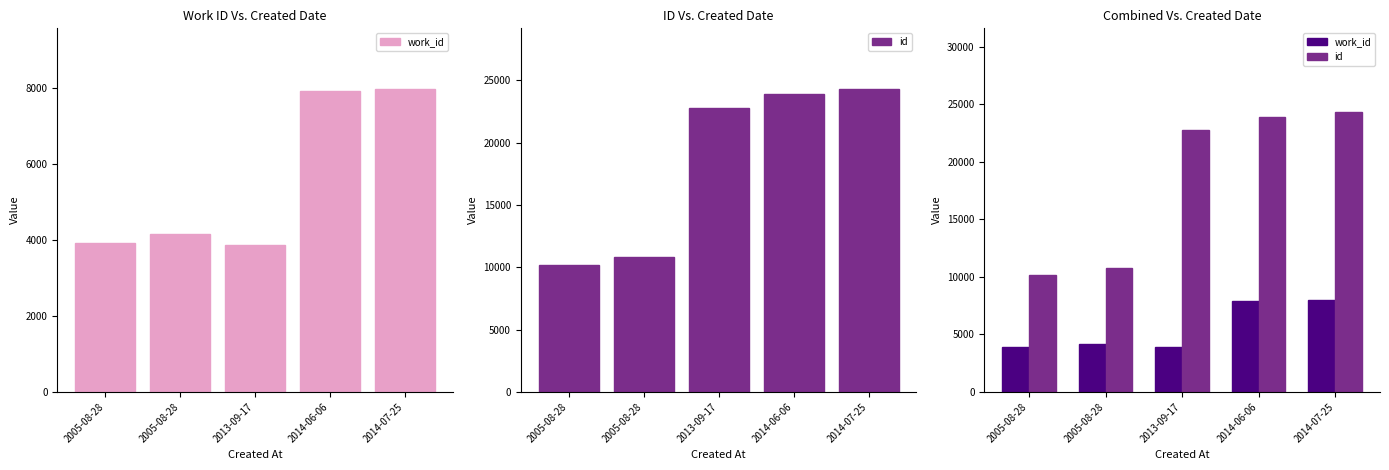

Rank the series by their average value, from highest to lowest.

id, work_id